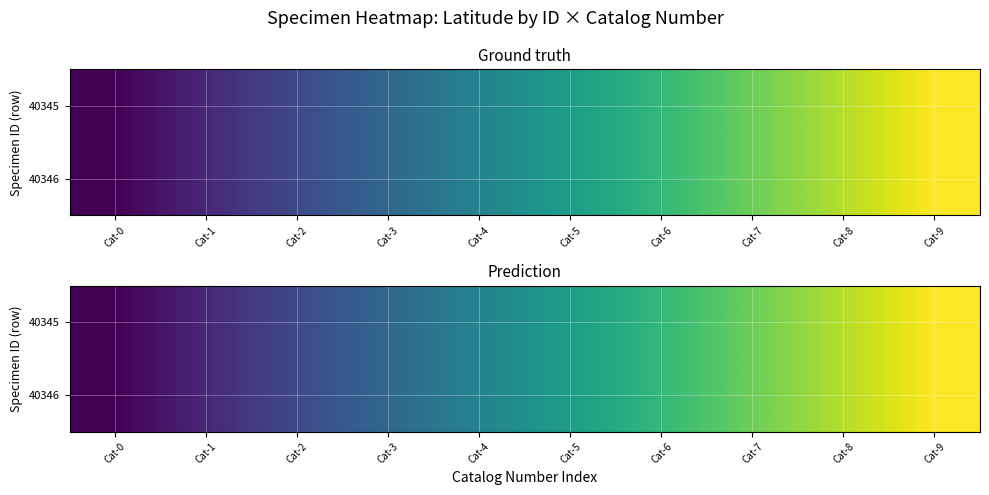

What is the highest value of the 40346 series?

42.6